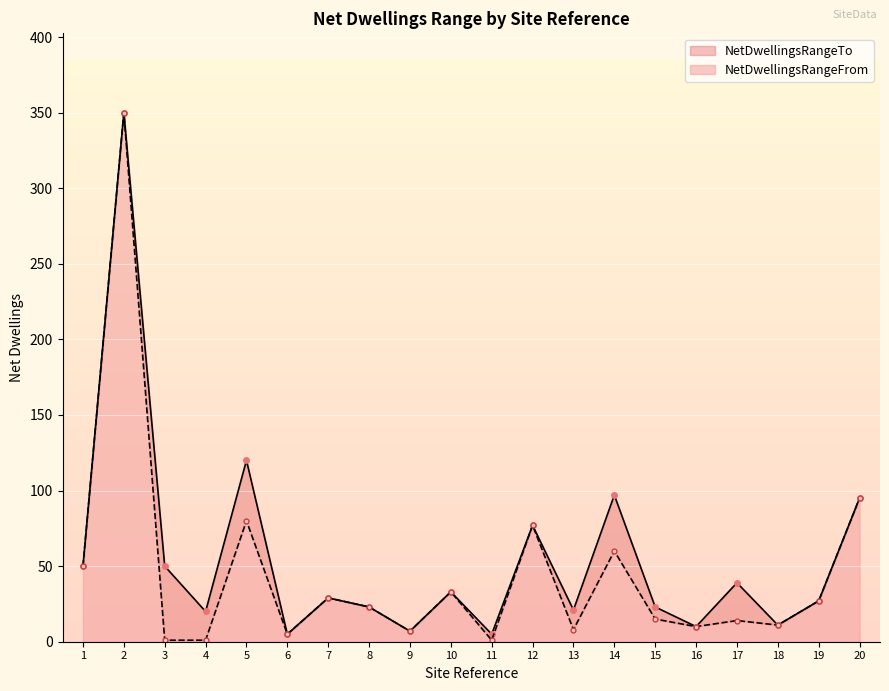

At which label is NetDwellingsRangeFrom closest to 175?

20